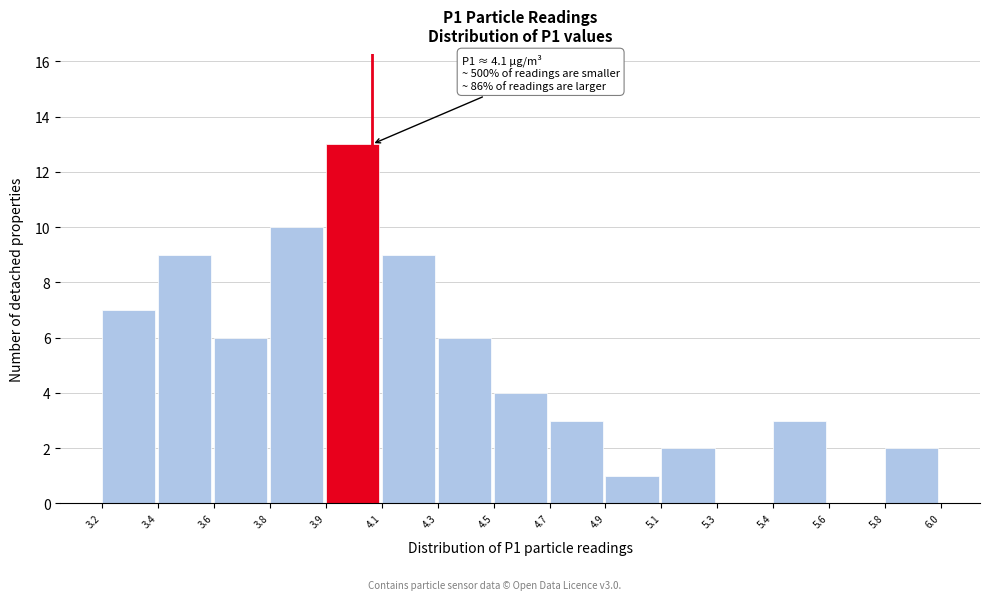

Reading right to left, transcribe all the data shown in this chart.

5.8=2	5.6=0	5.4=3	5.3=0	5.1=2	4.9=1	4.7=3	4.5=4	4.3=6	4.1=9	3.9=13	3.8=10	3.6=6	3.4=9	3.2=7